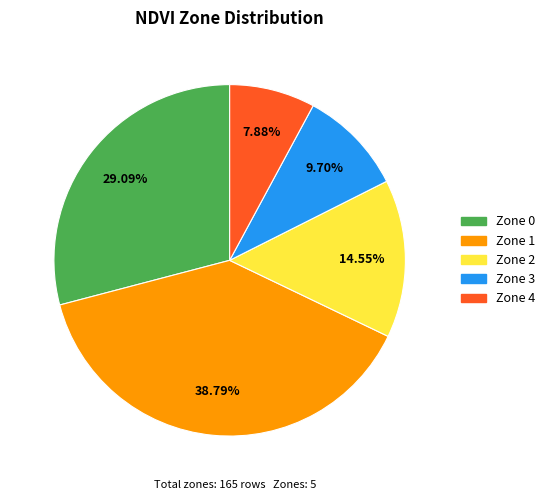

Which category has the biggest portion of the pie?

Zone 1